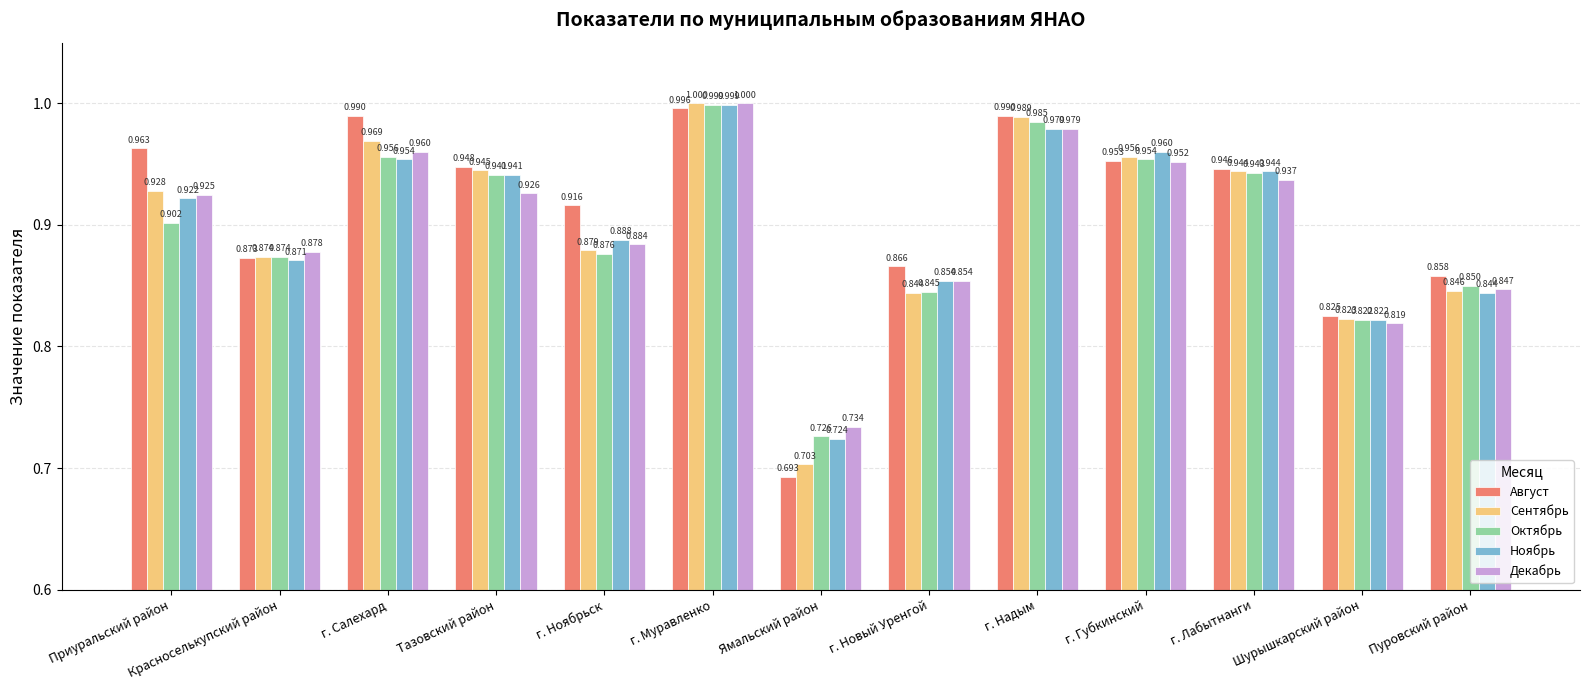

At which category is the sum across all series the highest?

г. Муравленко